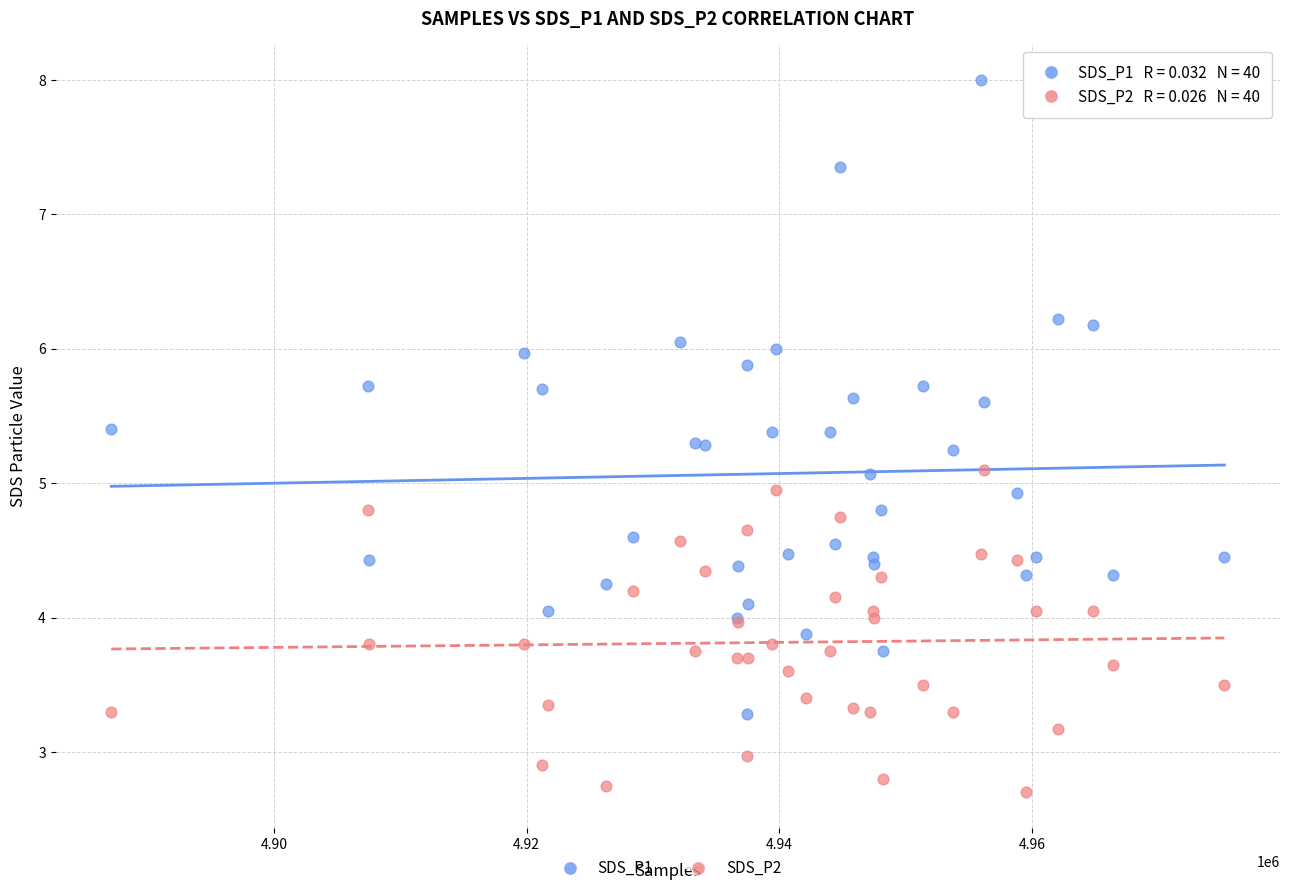

Which series reaches the maximum Y coordinate?

SDS_P1